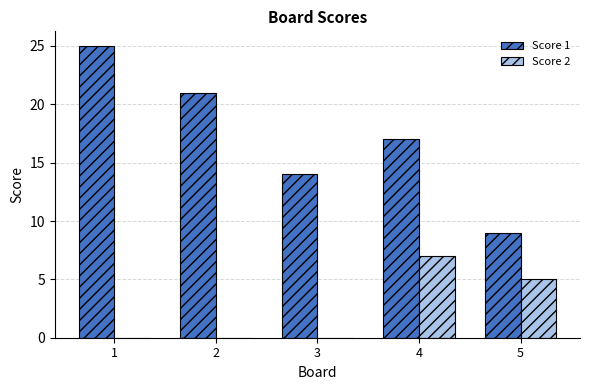

What are all the series names shown in the legend?

Score 1, Score 2